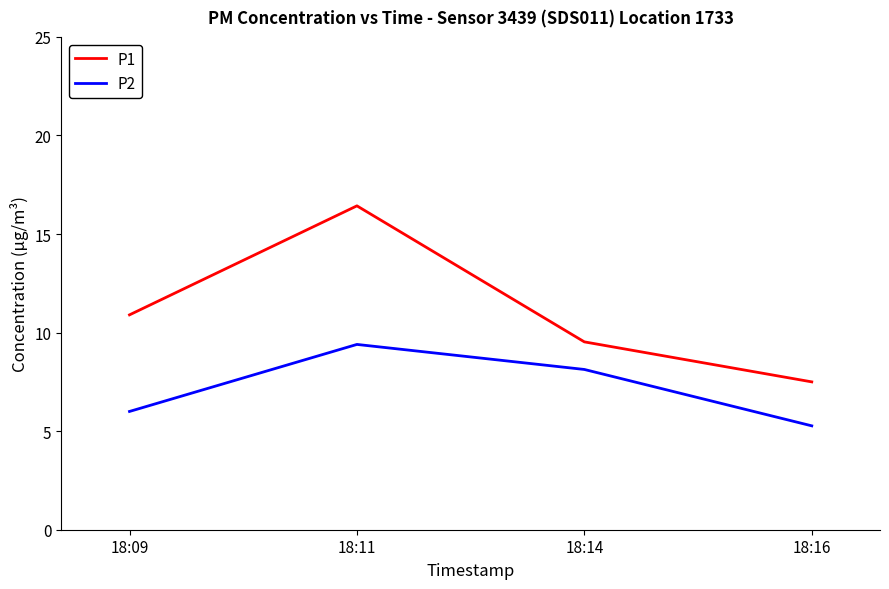

What is the sum of all P1 values?

44.4